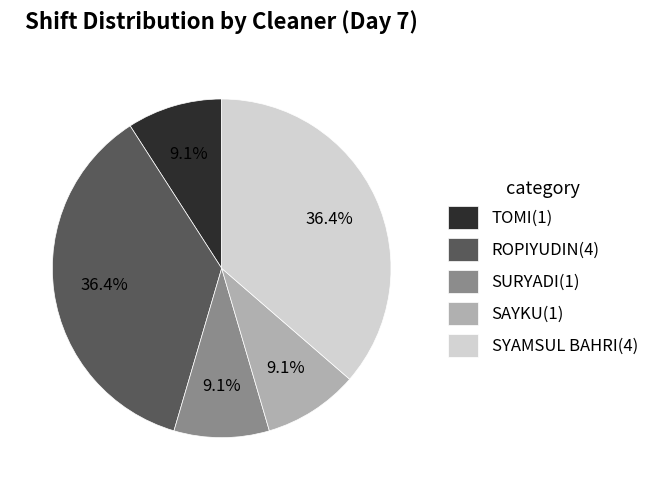

Between ROPIYUDIN(4) and TOMI(1), which is larger?

ROPIYUDIN(4)